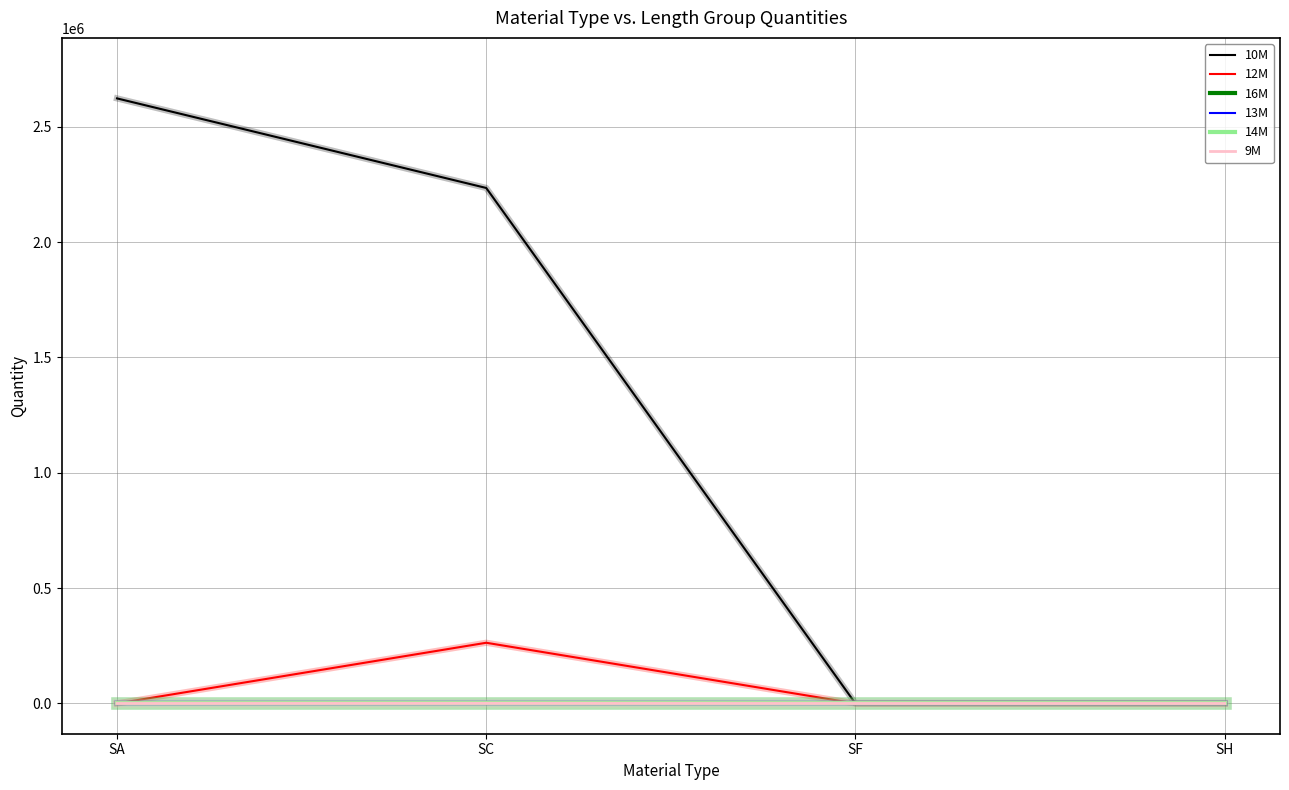

True or false: 10M has more than 1 points higher than both neighbors.

False